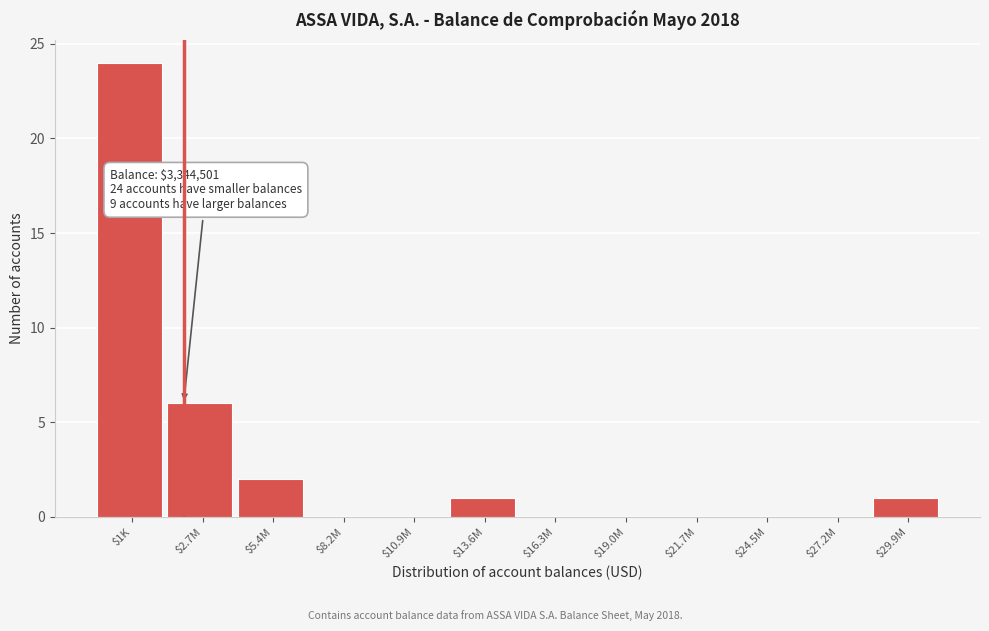

What is the sum of all values?

34